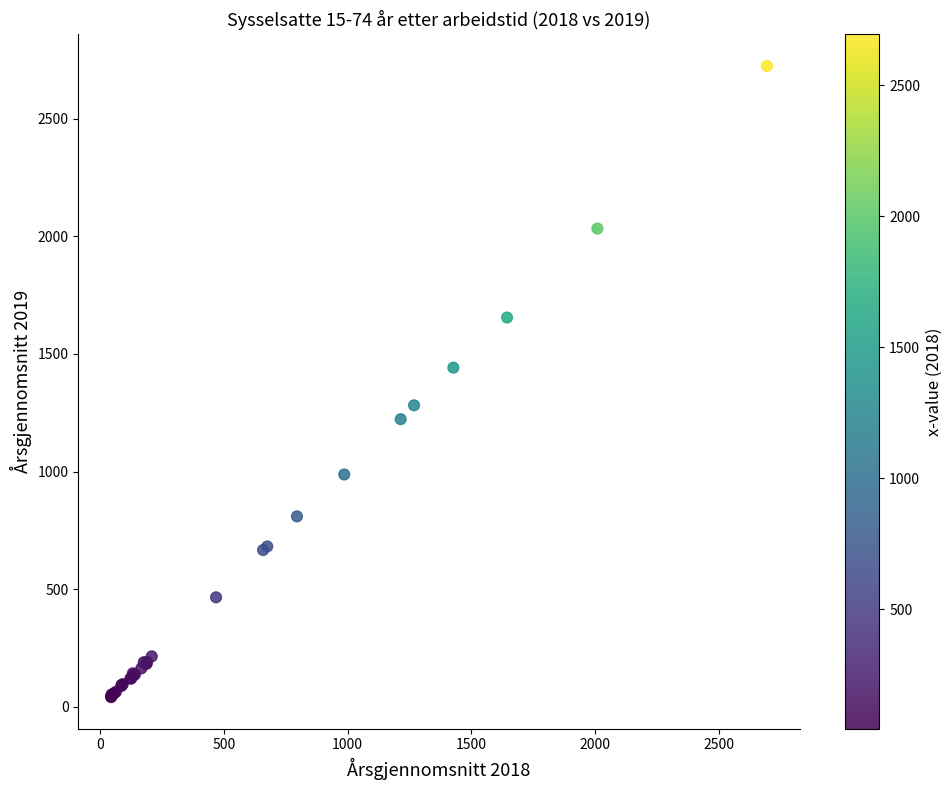

What Y value in the scatter plot is closest to 1383?

1442